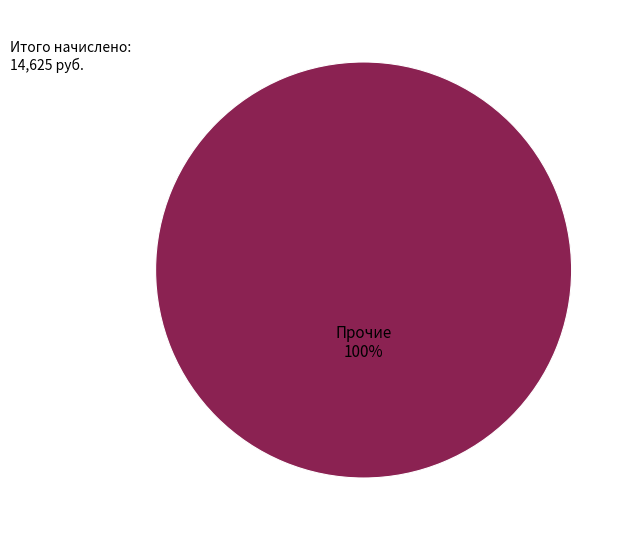

Does any single category account for the majority?

Yes